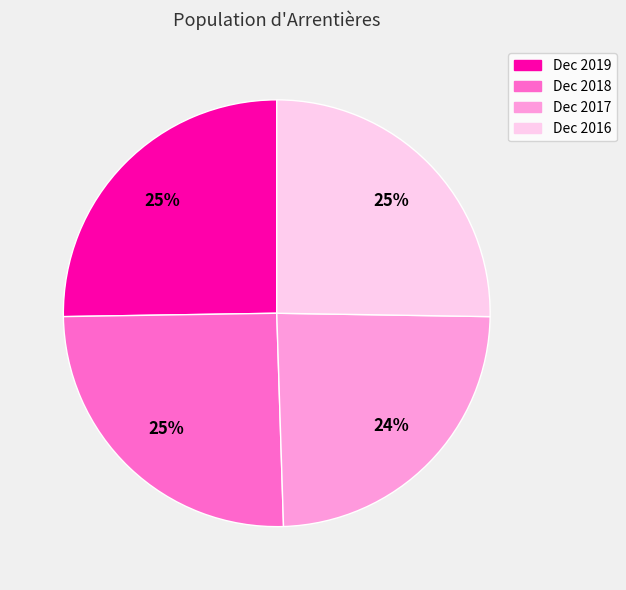

Is Dec 2017 the majority of the pie?

No